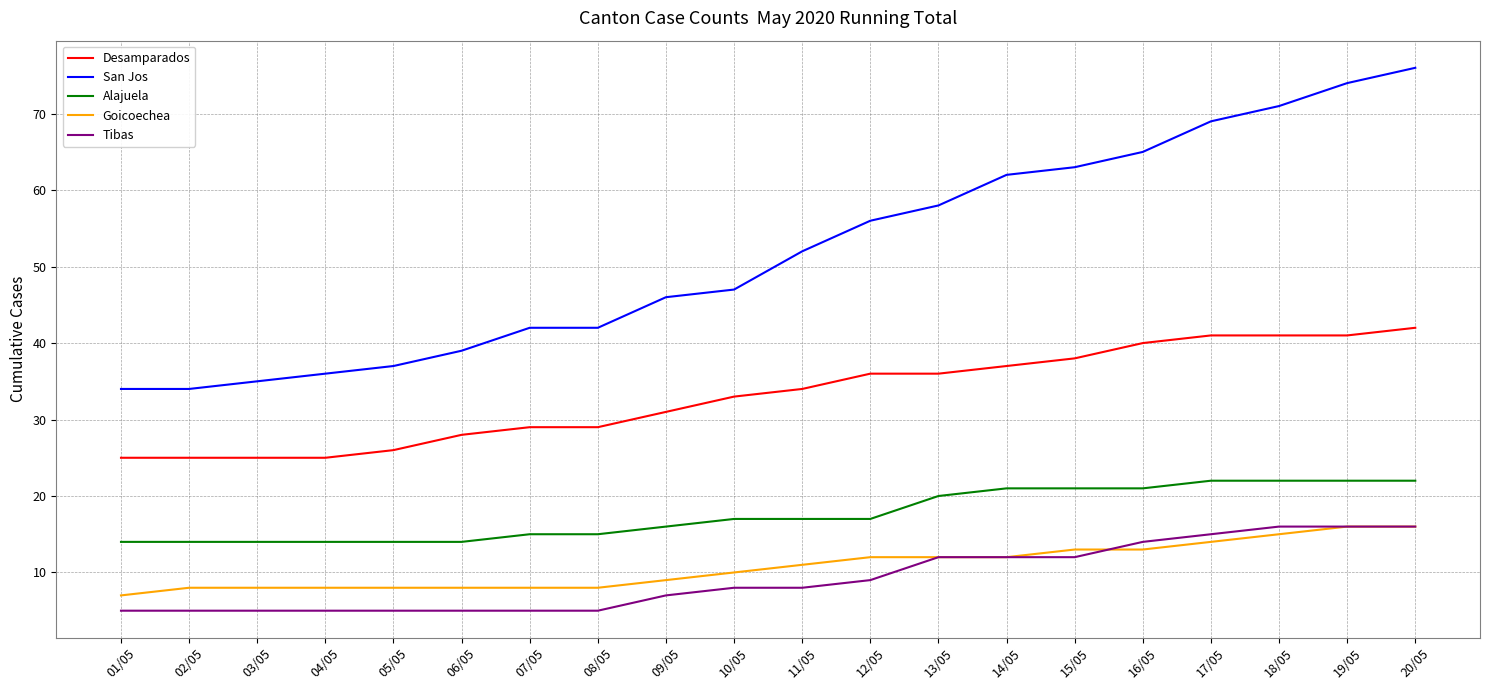

Is the value of Desamparados at 09/05 greater than the value of Goicoechea at 06/05?

Yes